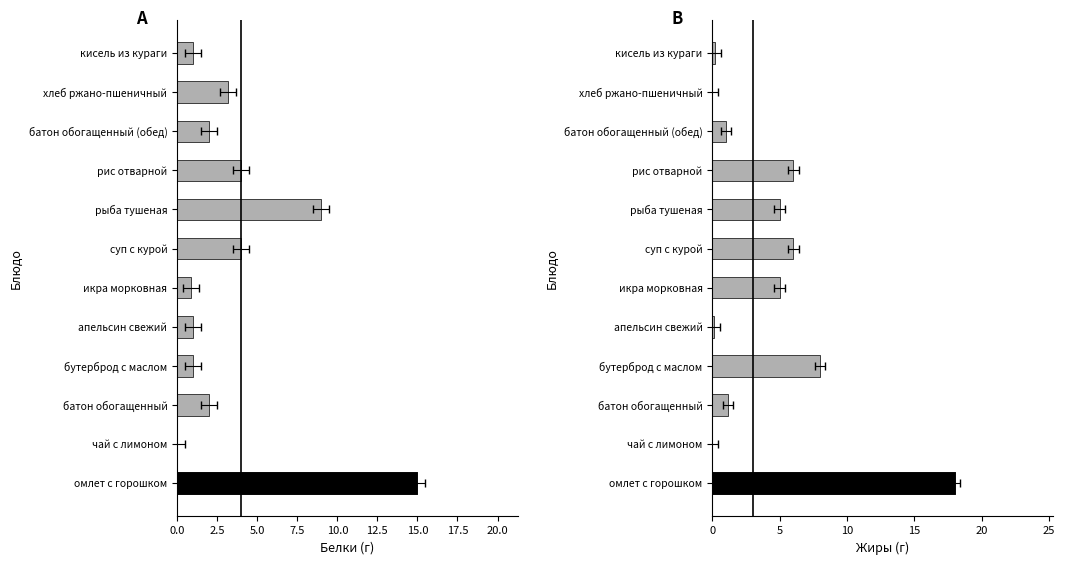

How many bars are there in total?

24